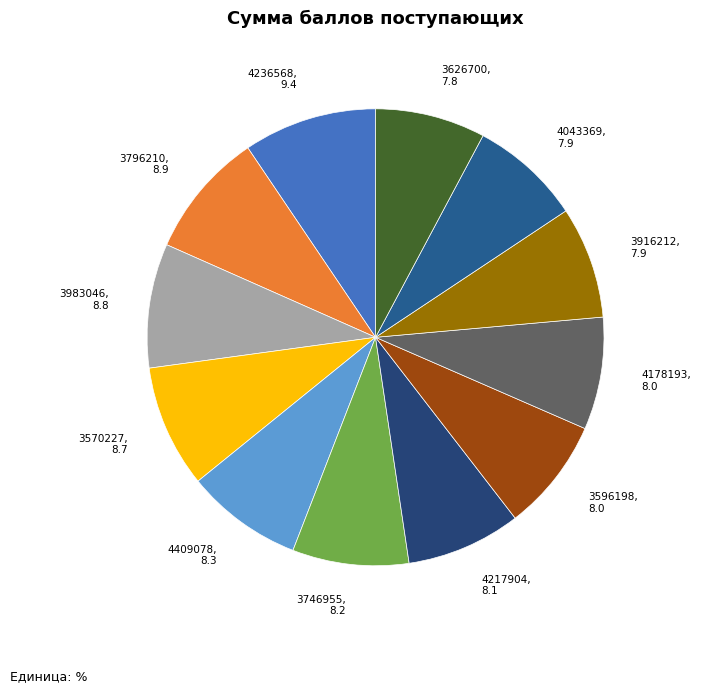

Do 4178193 and 3796210 together represent more than half of the pie?

No